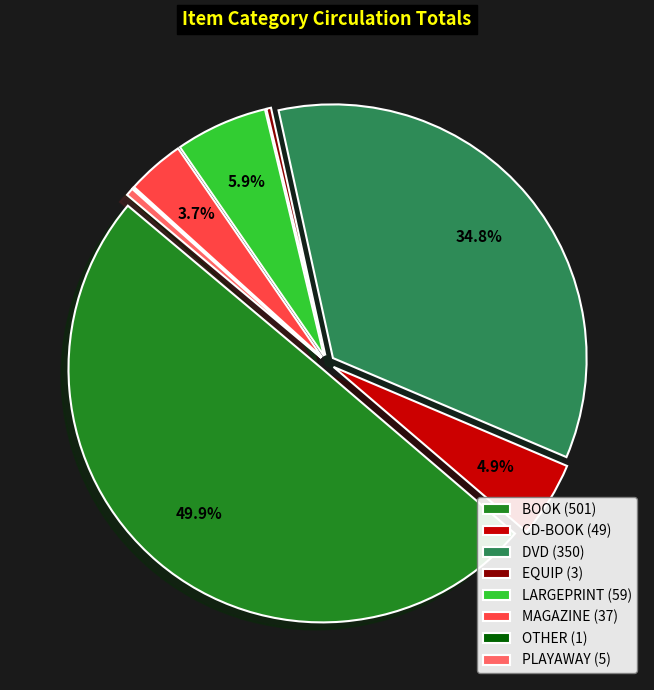

Does EQUIP (3) account for over 50% of the chart?

No